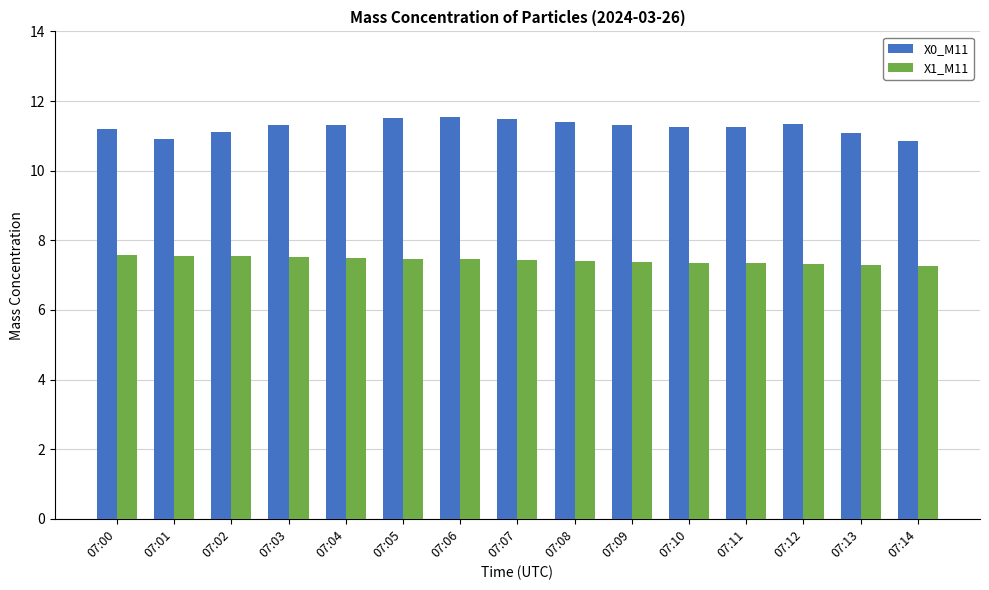

The X1_M11 series shows 7.5 at 07:01. True or false?

True